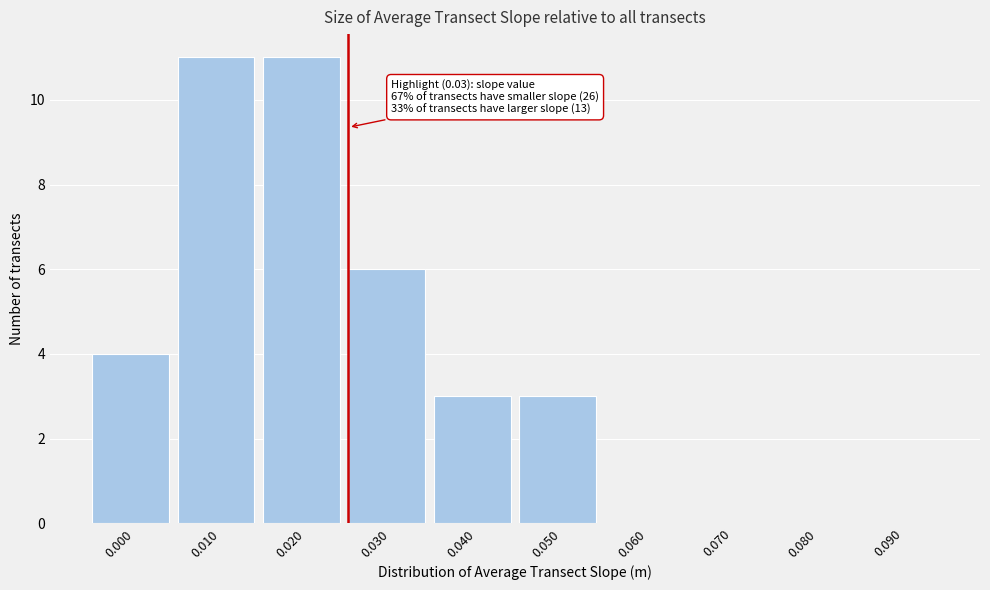

Reading left to right, what are all the values shown in this chart?

0.000=4	0.010=11	0.020=11	0.030=6	0.040=3	0.050=3	0.060=0	0.070=0	0.080=0	0.090=0